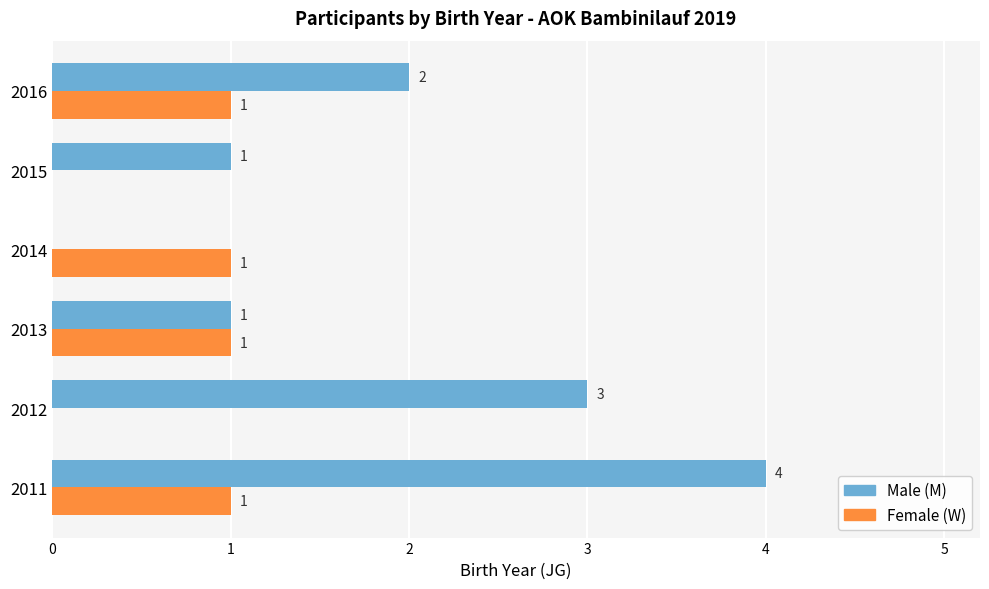

Between 2013 and 2015, which series saw the biggest shift?

Female (W)